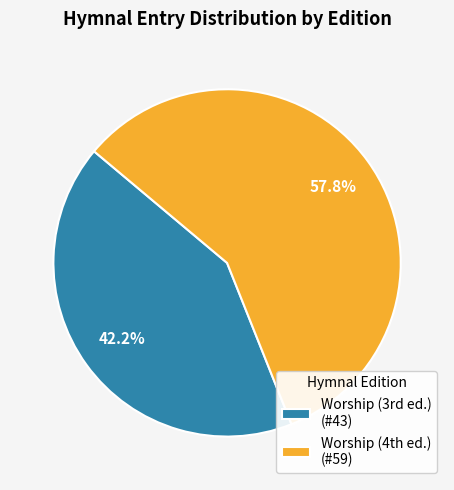

Does any single category account for the majority?

Yes